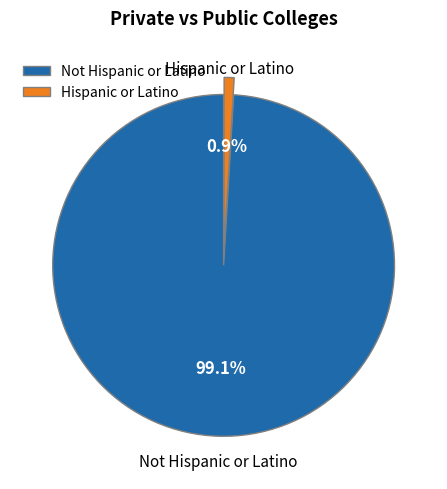

Which slice is the largest?

Not Hispanic or Latino